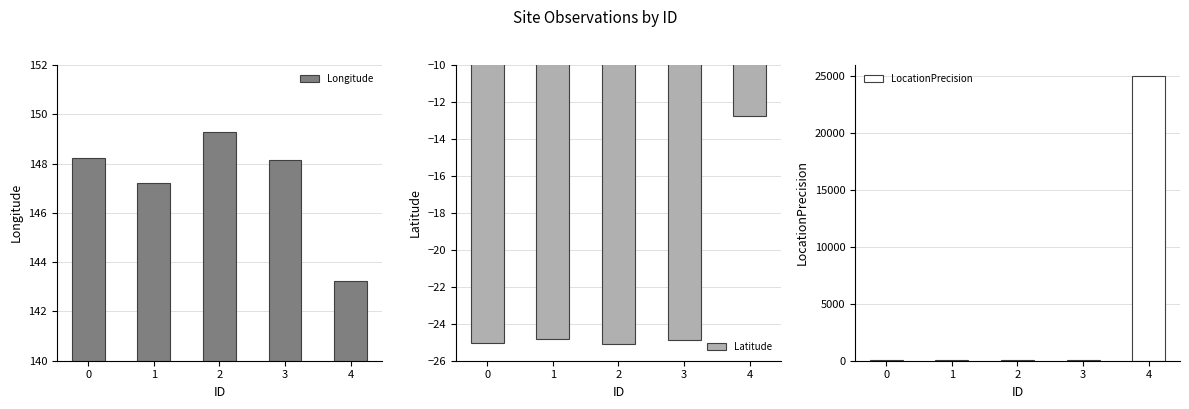

True or false: LocationPrecision has a value of 100.0 at 0.

True